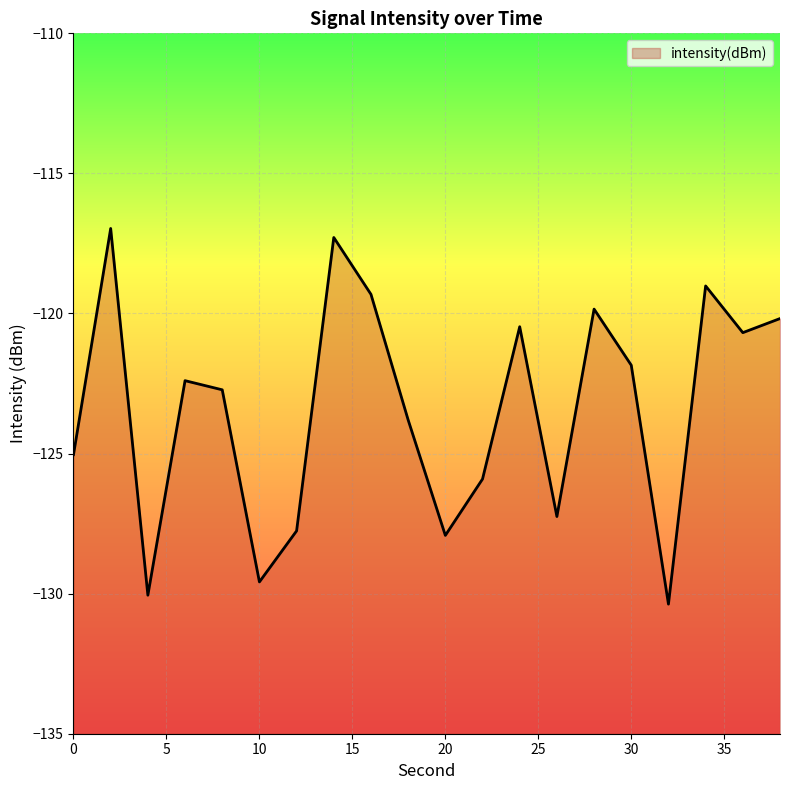

What is the difference between the second highest and minimum values?

13.1